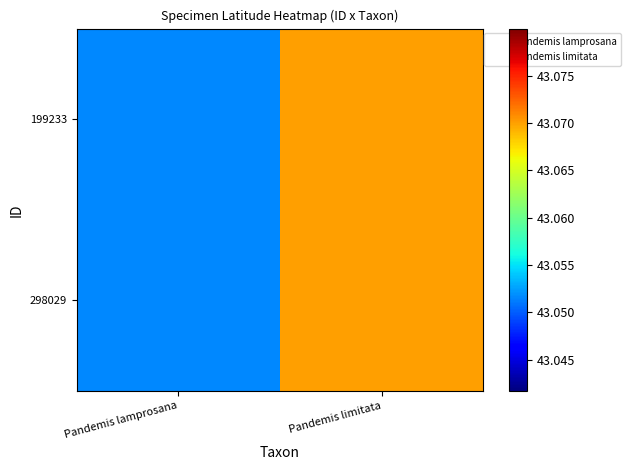

Rank the series by their maximum value, from lowest to highest.

199233, 298029